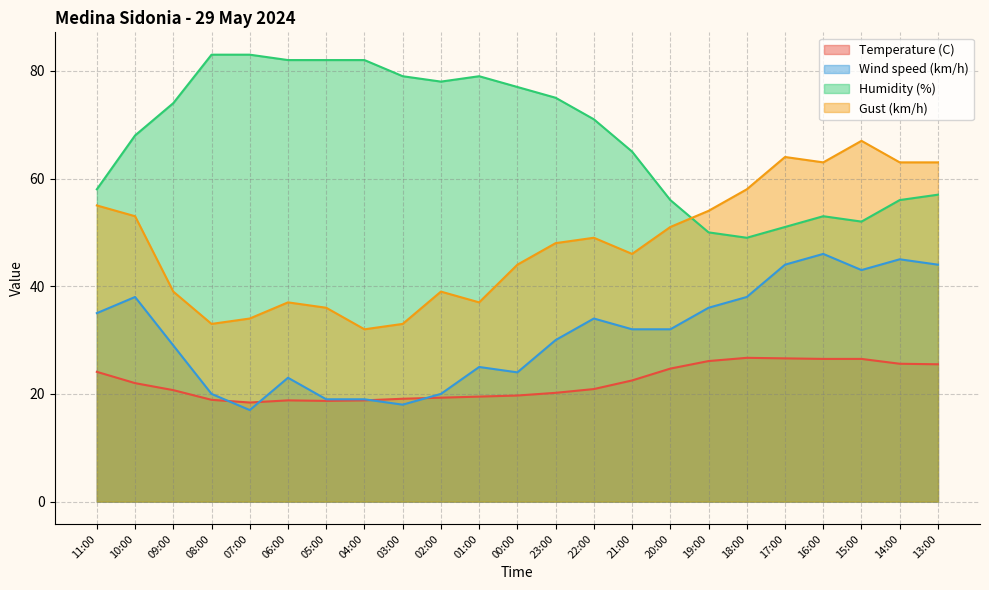

At which label is Humidity (%) closest to 66?

21:00